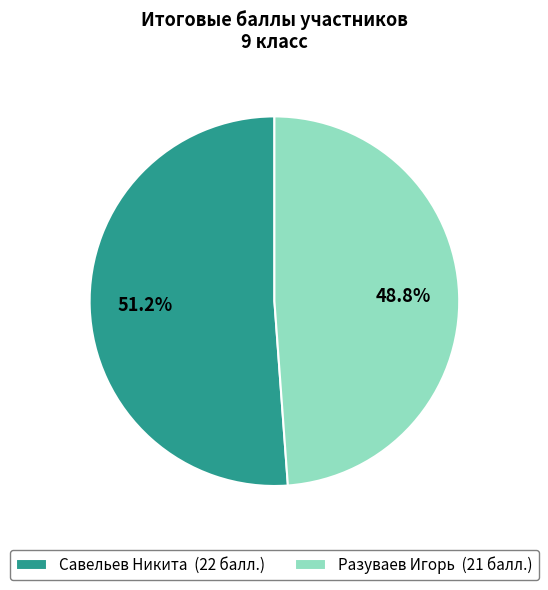

To the nearest percent, what portion does Савельев Никита represent?

51%